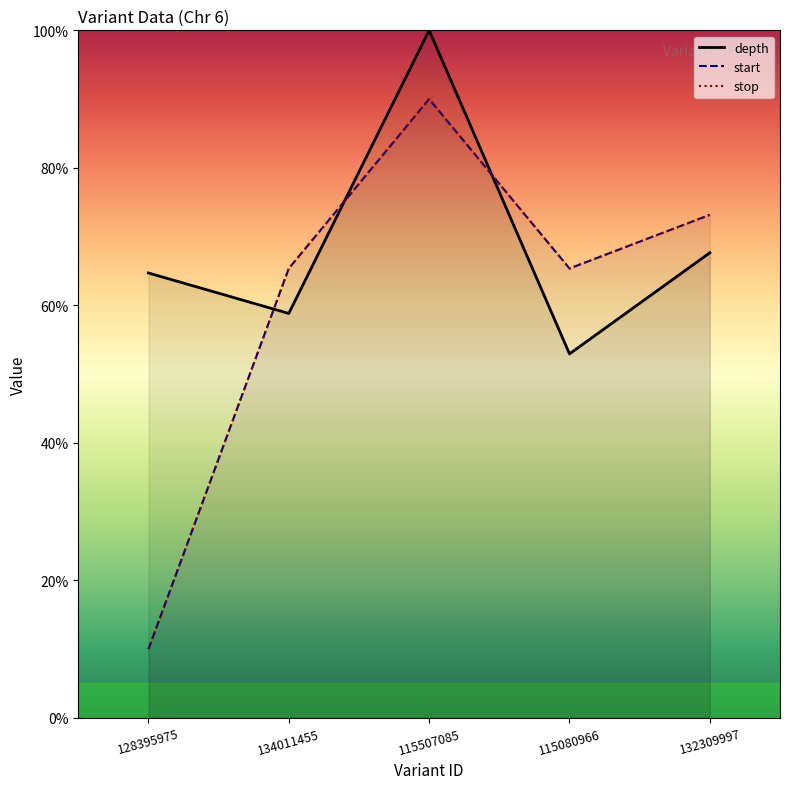

What is the average value of the stop series?

60.8